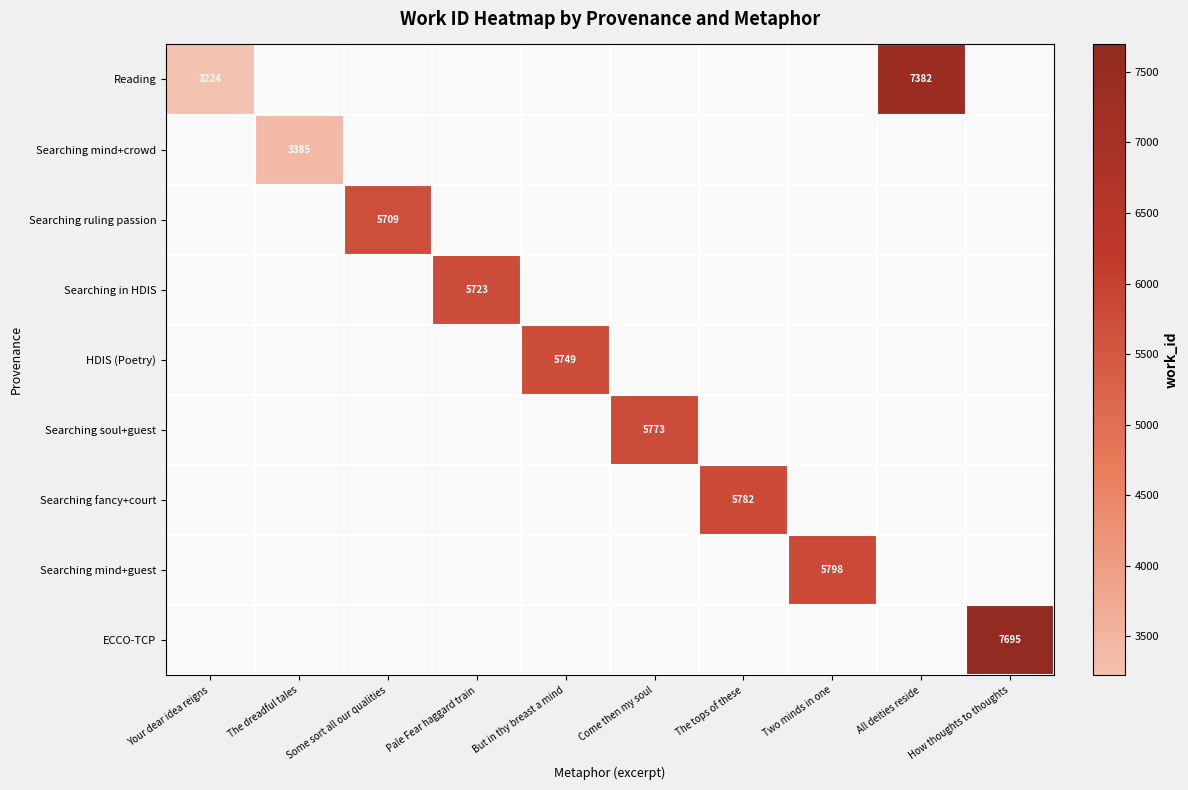

Is the value of ECCO-TCP at The dreadful tales greater than the value of HDIS (Poetry) at Some sort all our qualities?

No